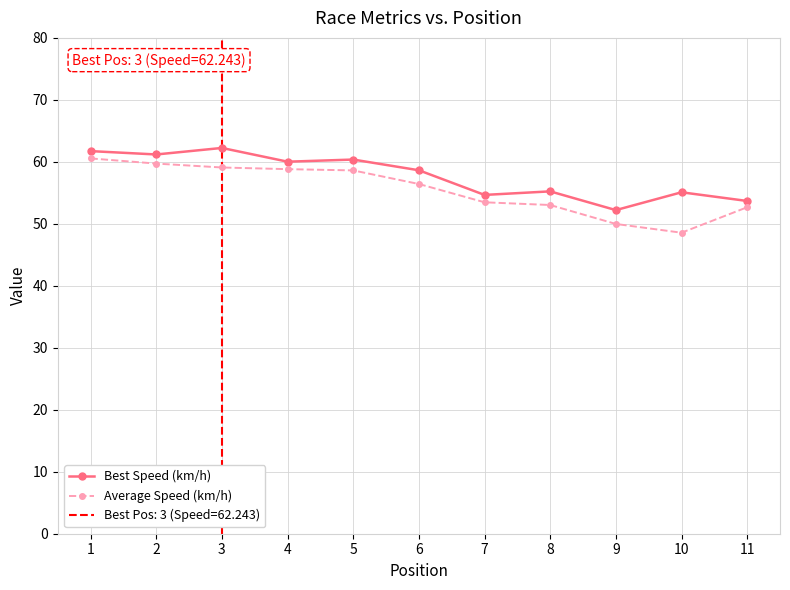

Which category has the lowest value in the Average Speed (km/h) series?

10